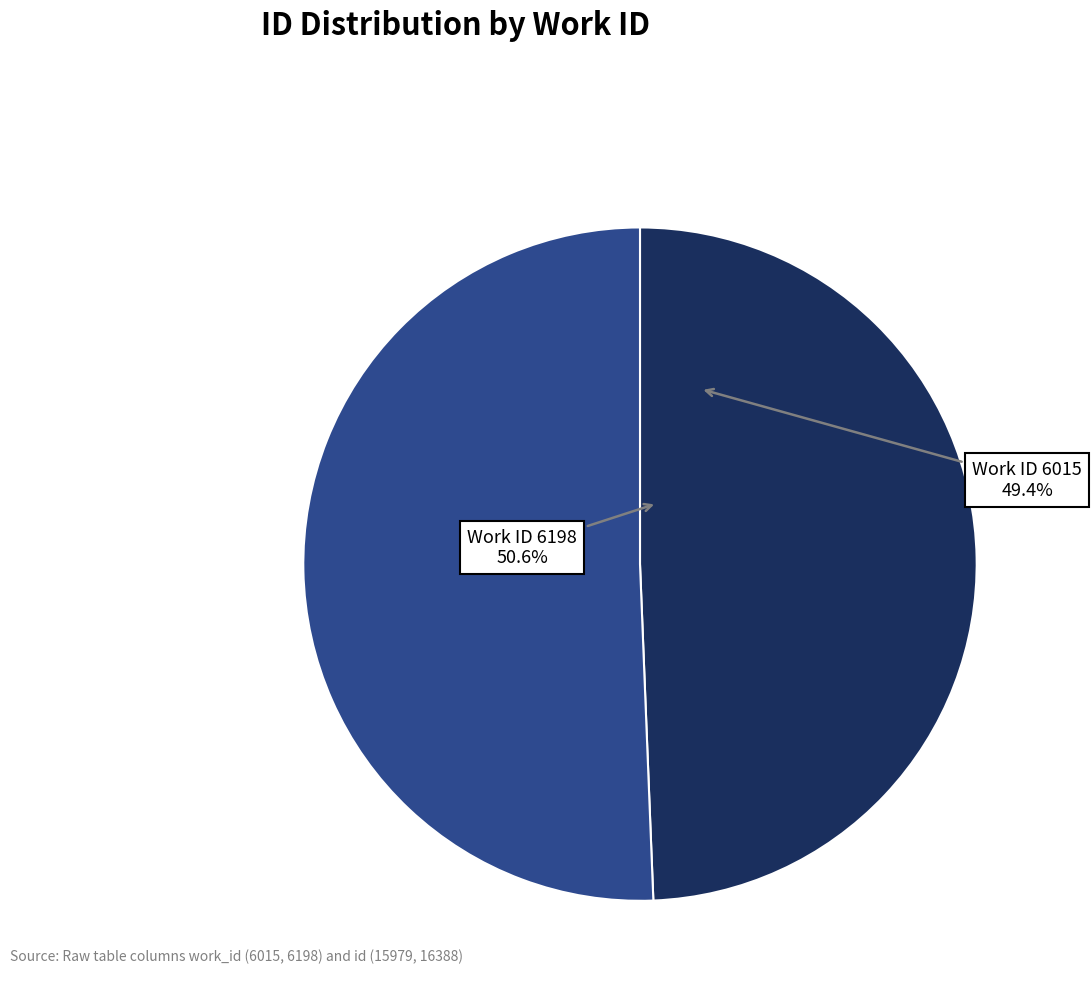

To the nearest percent, what portion does 6198 represent?

51%